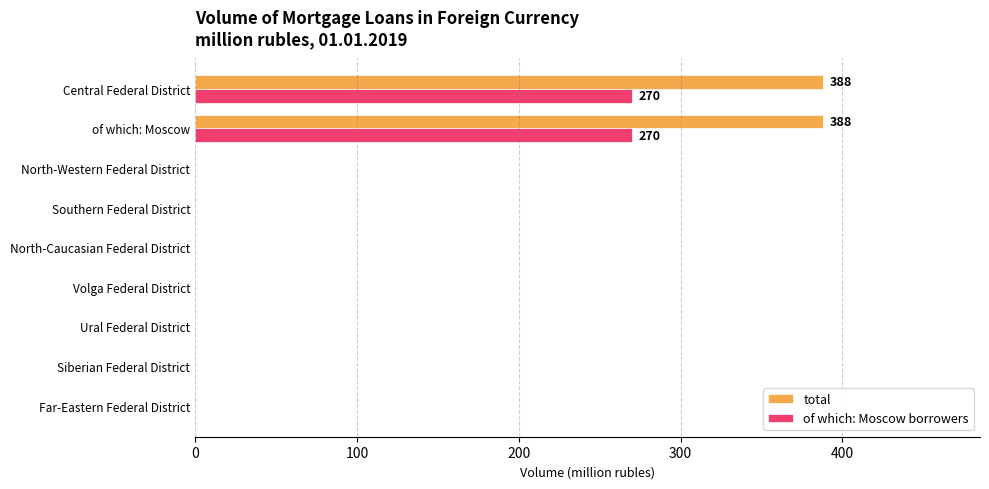

True or false: total has a value of 0 at North-Western Federal District.

True